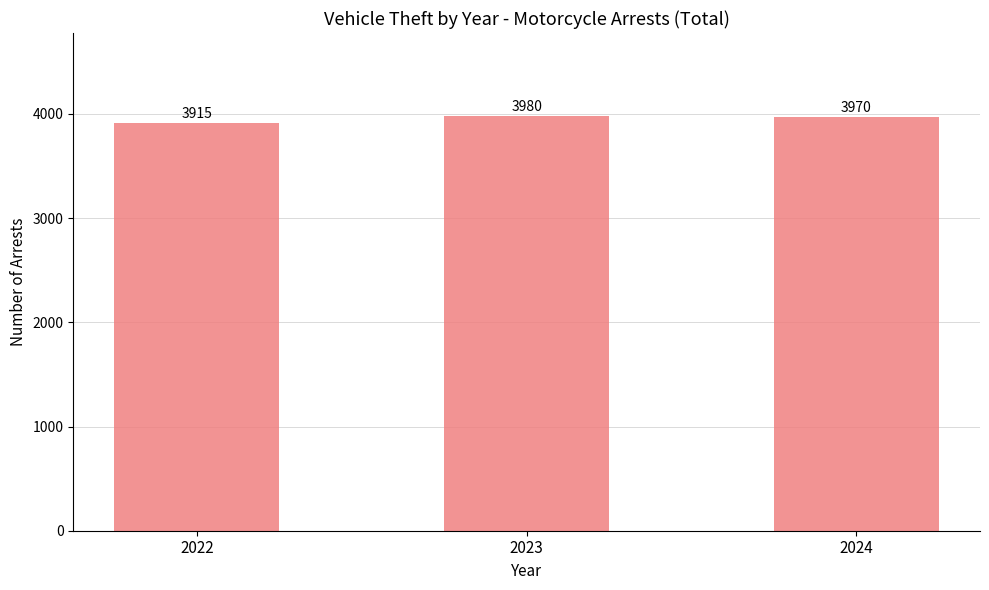

Rank the categories by value from lowest to highest.

2022, 2024, 2023